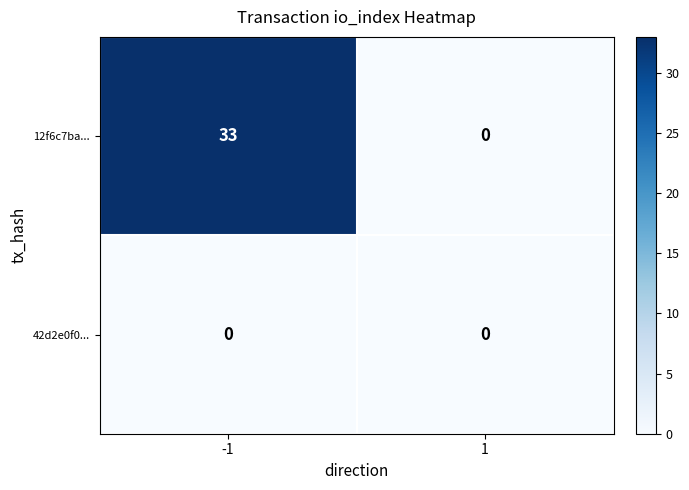

Between -1 and 1, which series saw the biggest shift?

12f6c7ba...